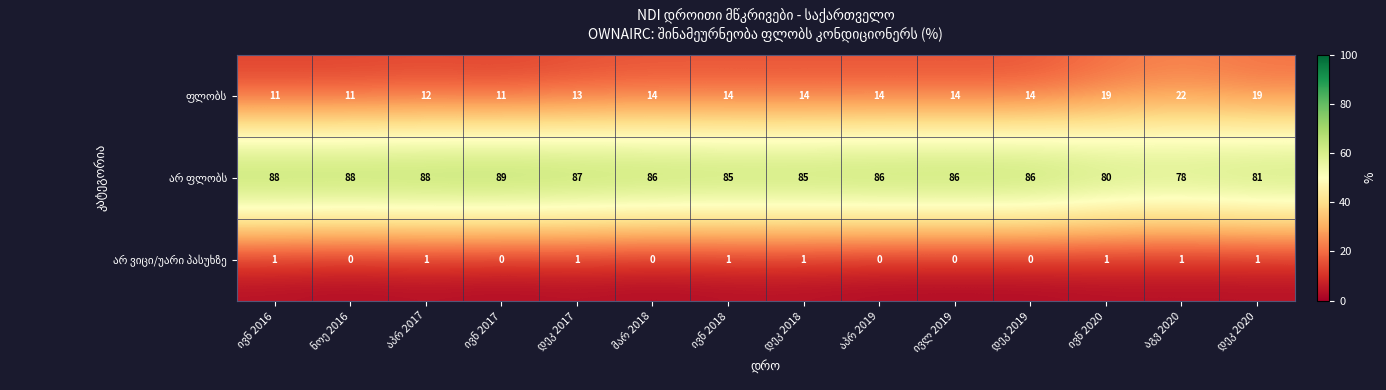

How many series are shown in this chart?

3